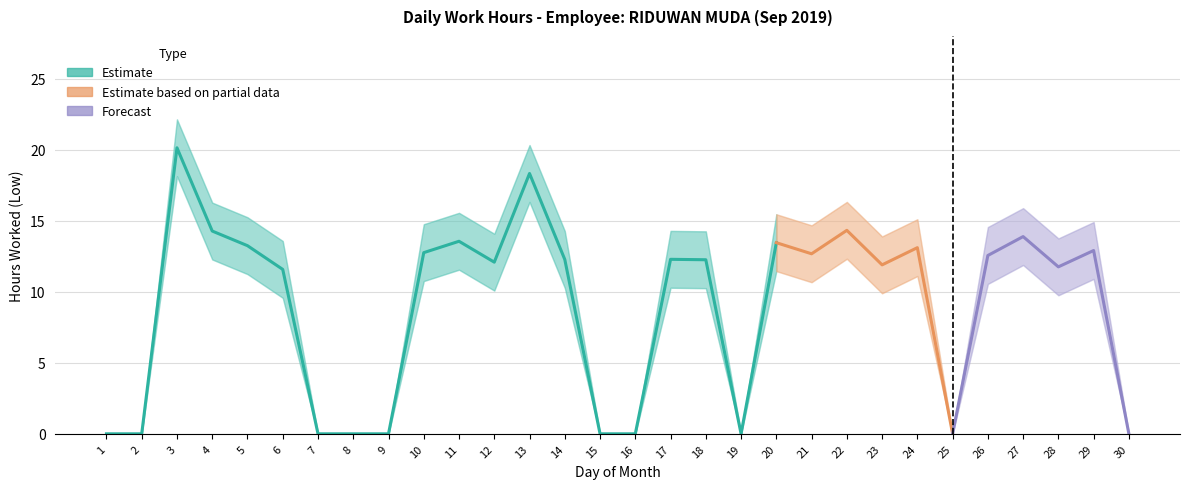

Where is the first local minimum for Lower Bound?

12